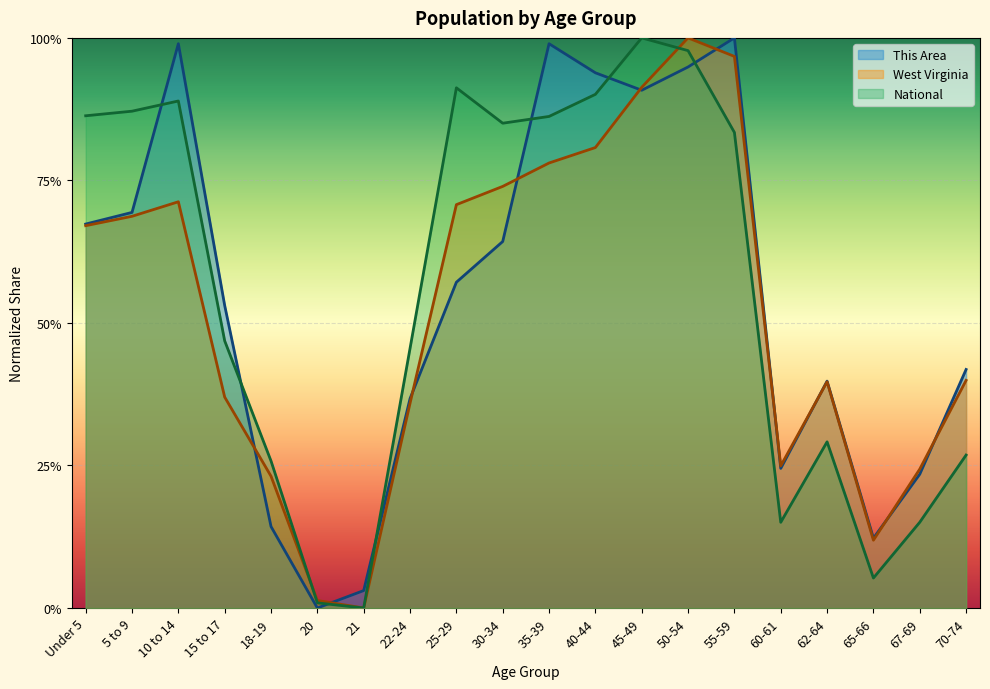

Reading right to left, what are all the values shown in this chart?

This Area: 0.4	0.2	0.1	0.4	0.2	1.0	0.9	0.9	0.9	1.0	0.6	0.6	0.4	0.0	0.0	0.1	0.5	1.0	0.7	0.7
West Virginia: 0.4	0.2	0.1	0.4	0.2	1.0	1.0	0.9	0.8	0.8	0.7	0.7	0.4	0.0	0.0	0.2	0.4	0.7	0.7	0.7
National: 0.3	0.2	0.1	0.3	0.2	0.8	1.0	1.0	0.9	0.9	0.9	0.9	0.5	0.0	0.0	0.3	0.5	0.9	0.9	0.9